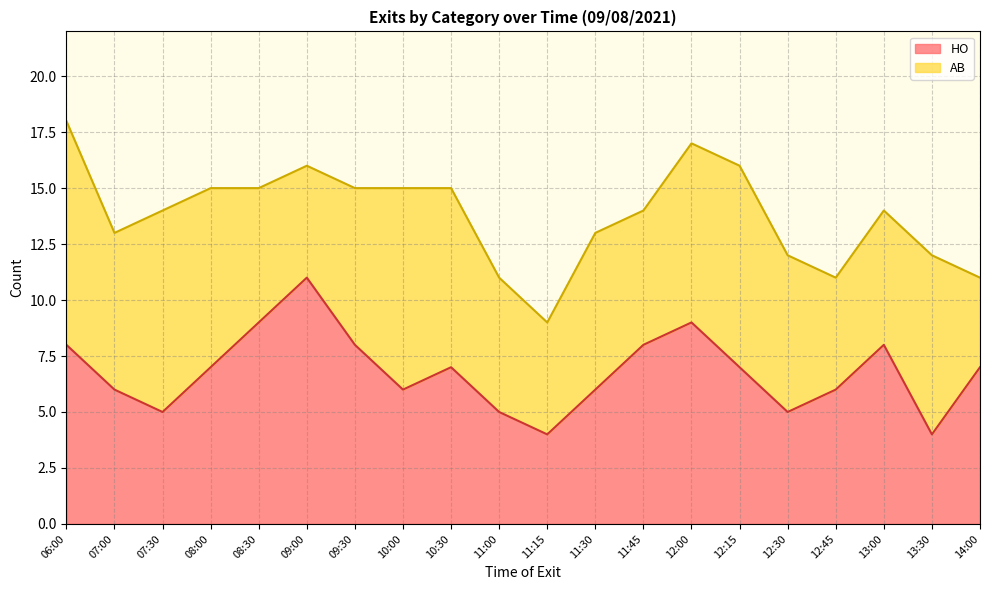

How many values are below 7?

9